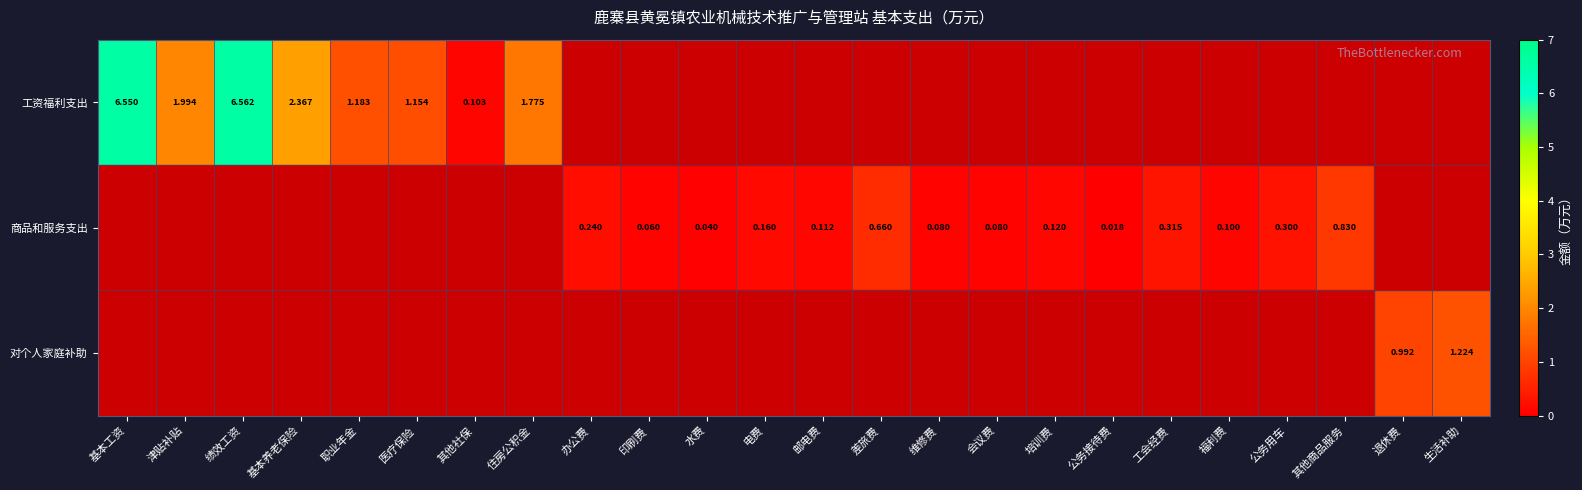

Is the value of 工资福利支出 at 医疗保险 greater than the value of 商品和服务支出 at 电费?

Yes